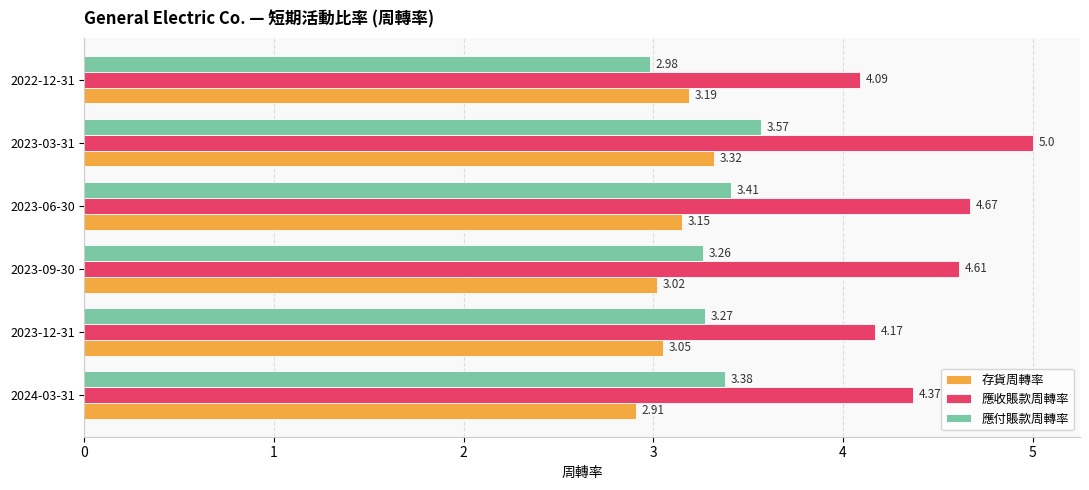

At 2023-09-30, list the series in order from largest to smallest.

應收賬款周轉率, 應付賬款周轉率, 存貨周轉率